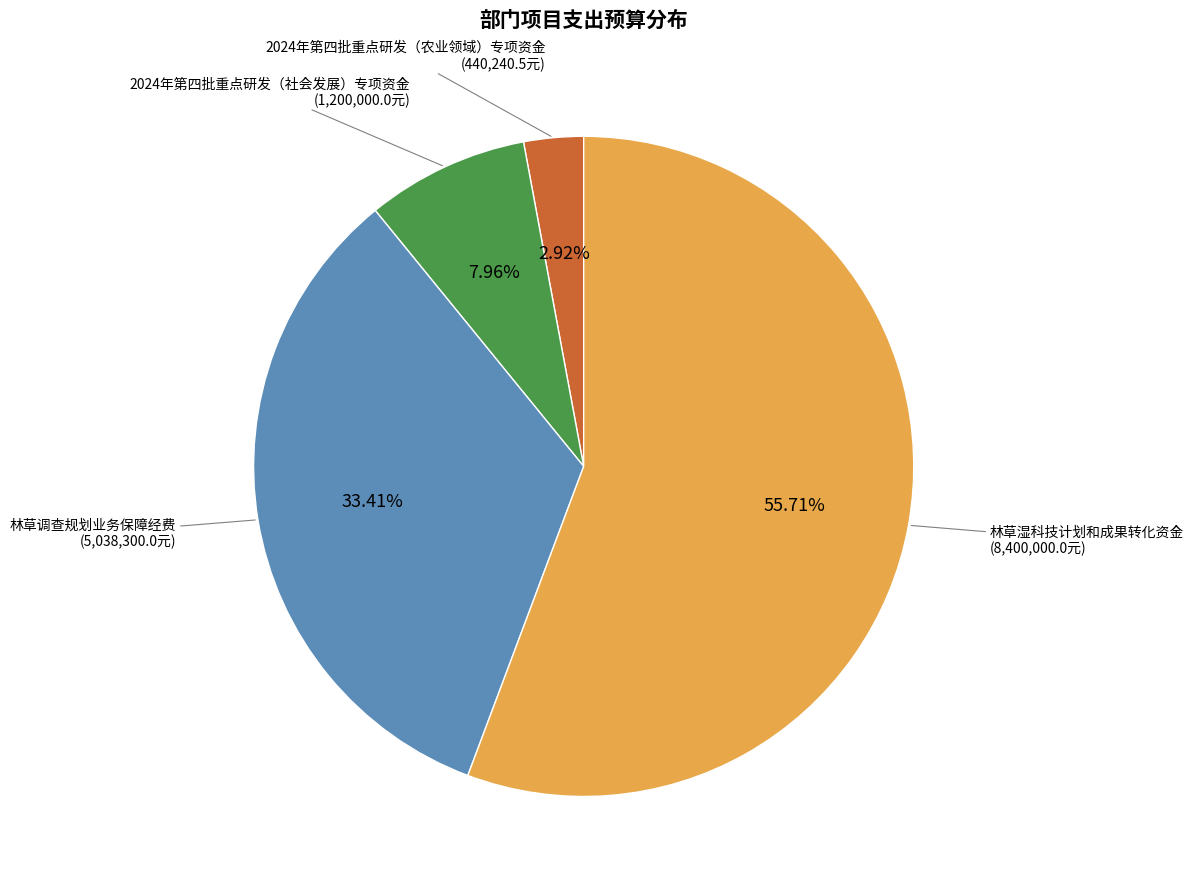

To the nearest percent, what is the combined percentage of 林草调查规划业务保障经费 and 2024年第四批重点研发（农业领域）专项资金?

36%